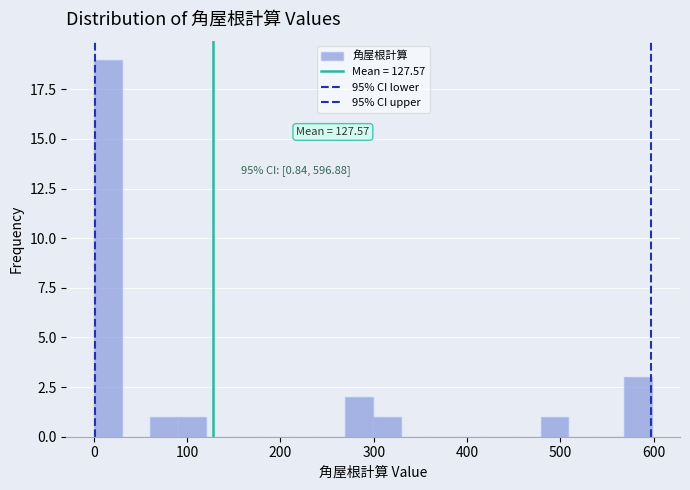

Around what value on the x-axis is the tallest bar? Give the approximate position of its centre, as read against the axis.

20